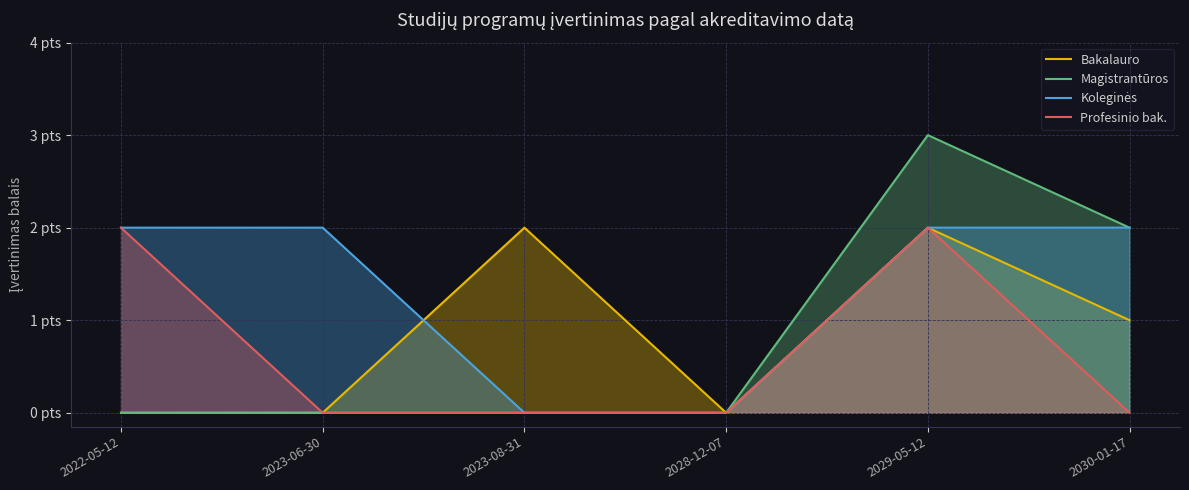

What position from the left is 2022-05-12?

1